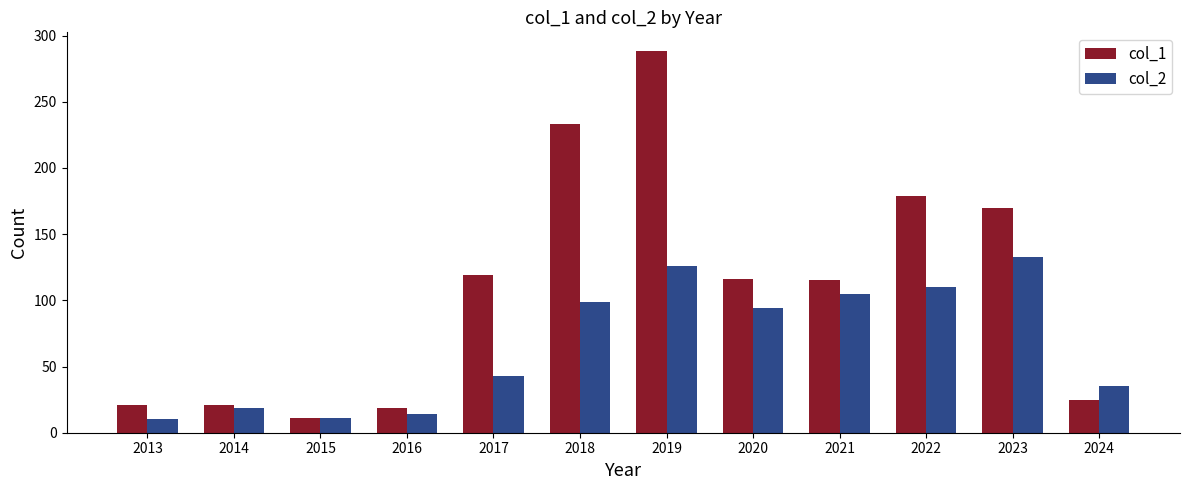

Rank the series by their maximum value, from highest to lowest.

col_1, col_2